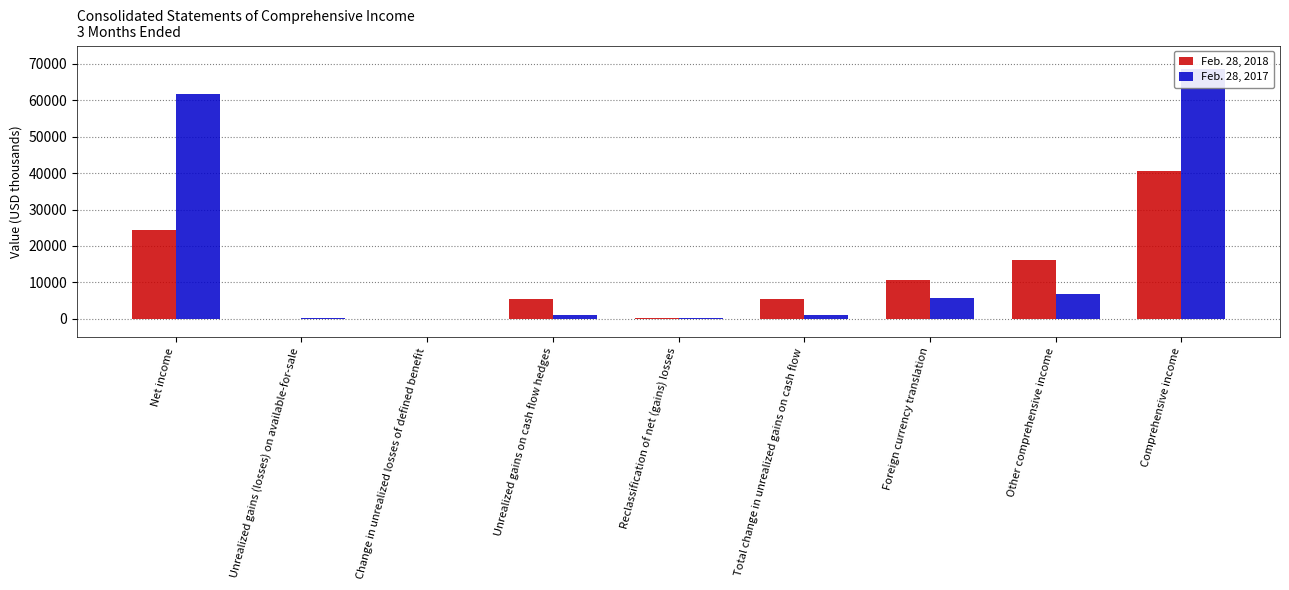

True or false: Feb. 28, 2017 has a value of 803 at Total change in unrealized gains on cash flow.

False